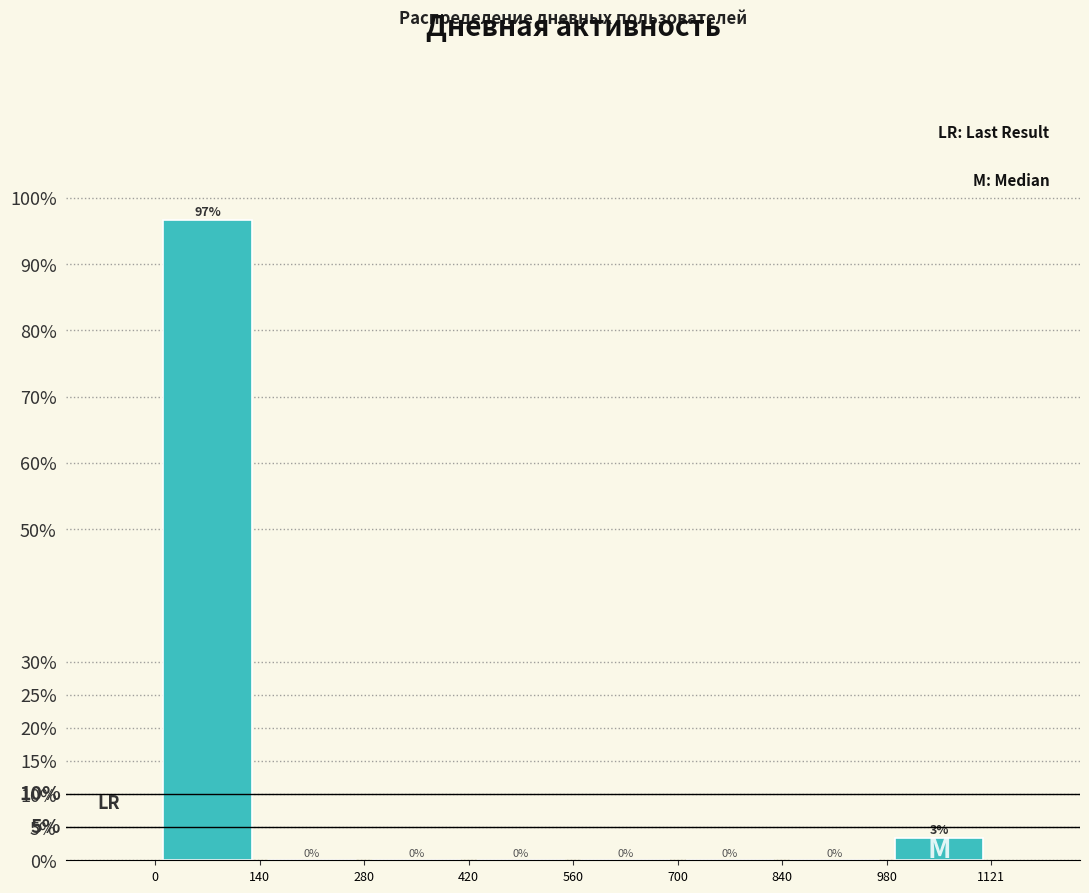

Which range on the x-axis has the tallest bar?

0 to 140